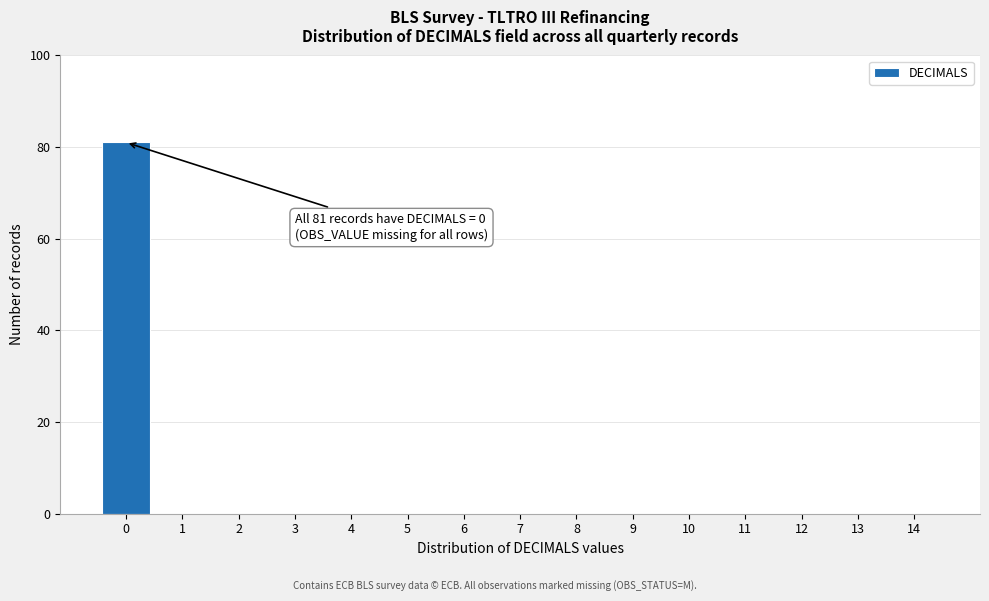

Reading left to right, list all the values displayed in this chart.

0=81	1=0	2=0	3=0	4=0	5=0	6=0	7=0	8=0	9=0	10=0	11=0	12=0	13=0	14=0